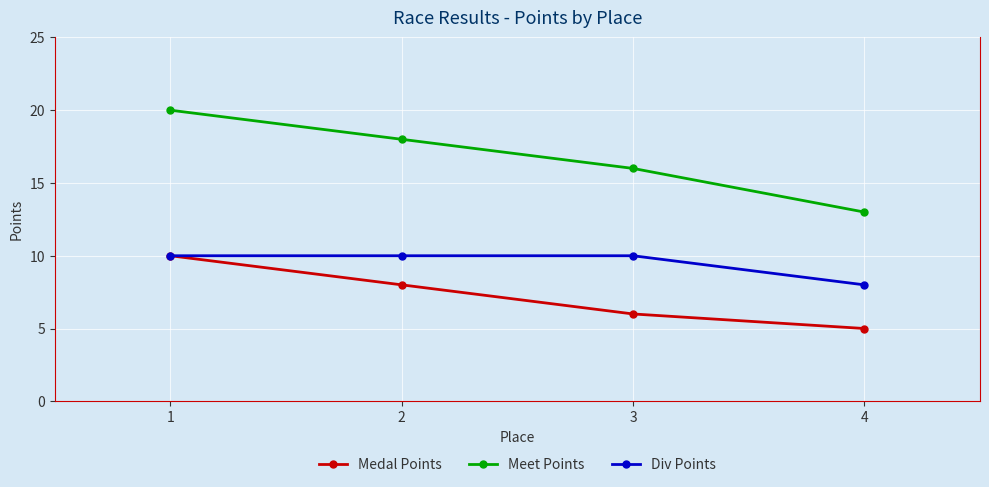

What is the minimum value for Meet Points?

13